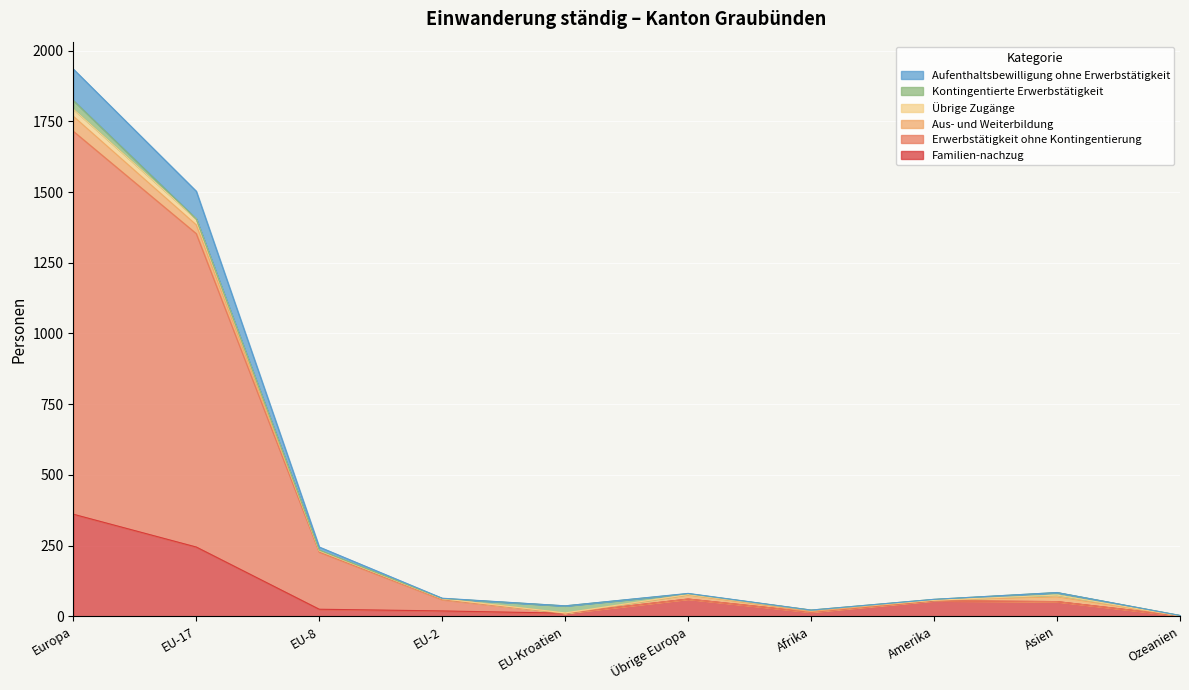

Does the chart display data point markers on the line(s)?

No